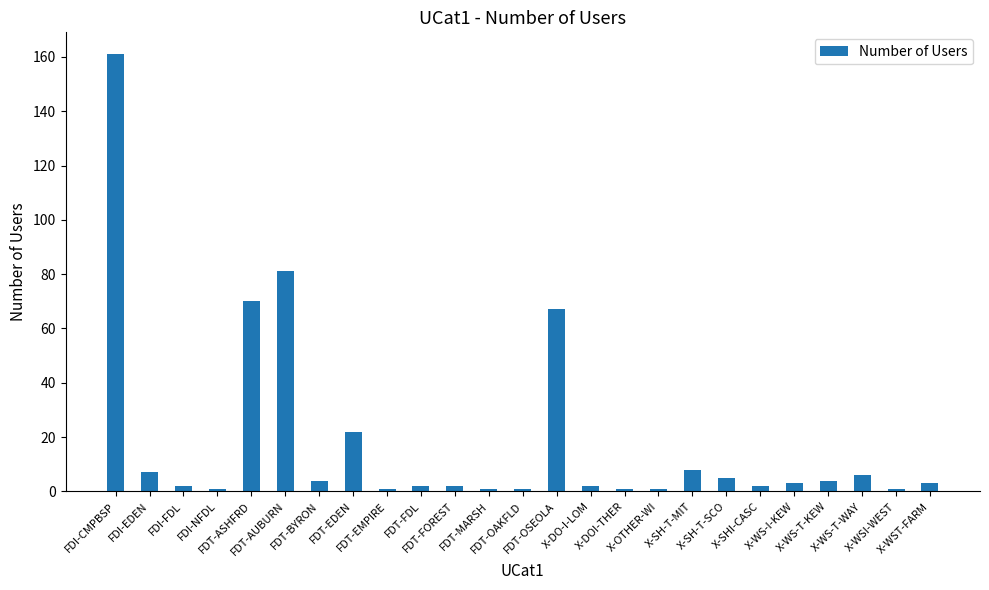

Reading right to left, transcribe all the data shown in this chart.

3	1	6	4	3	2	5	8	1	1	2	67	1	1	2	2	1	22	4	81	70	1	2	7	161